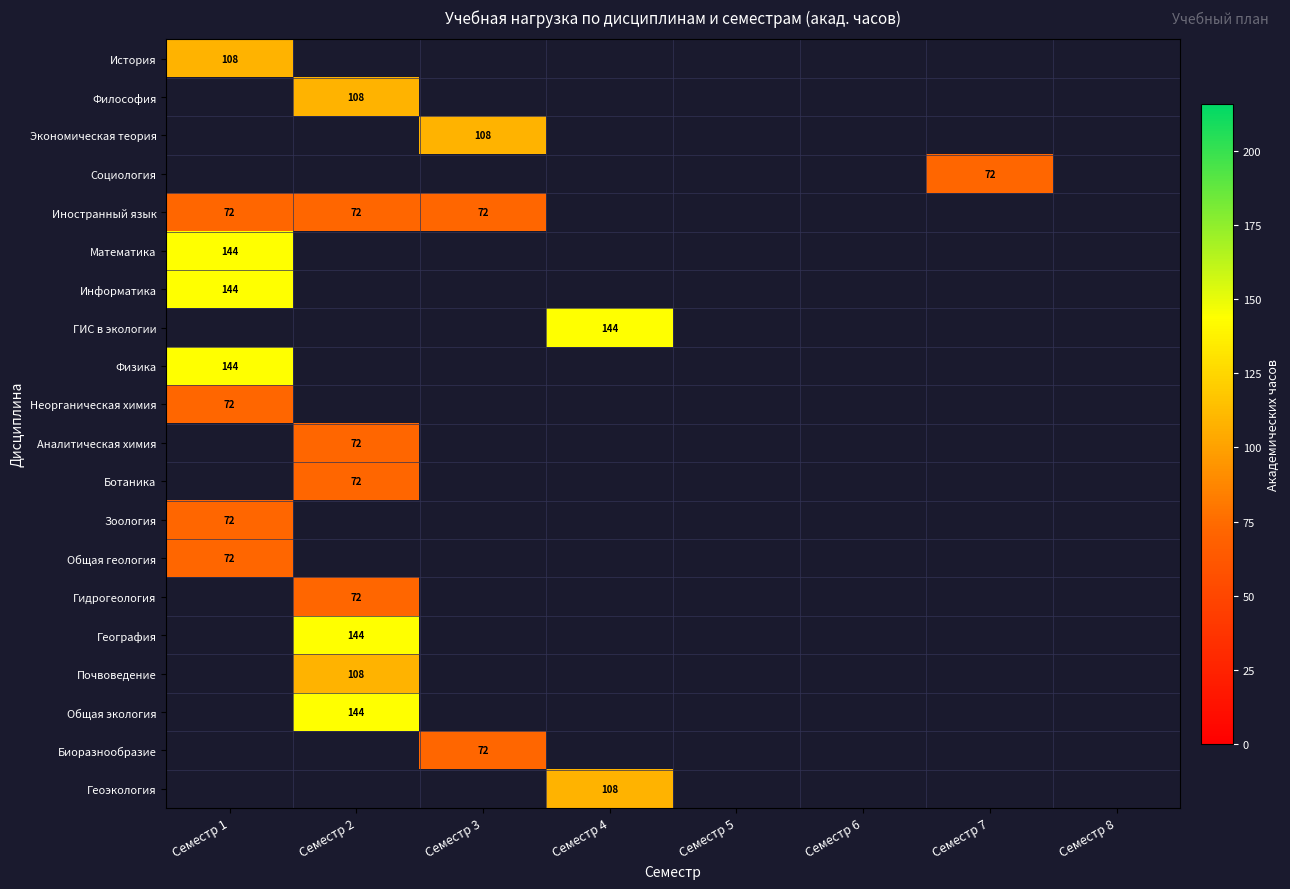

Is it true that География equals 98 at Семестр 2?

False